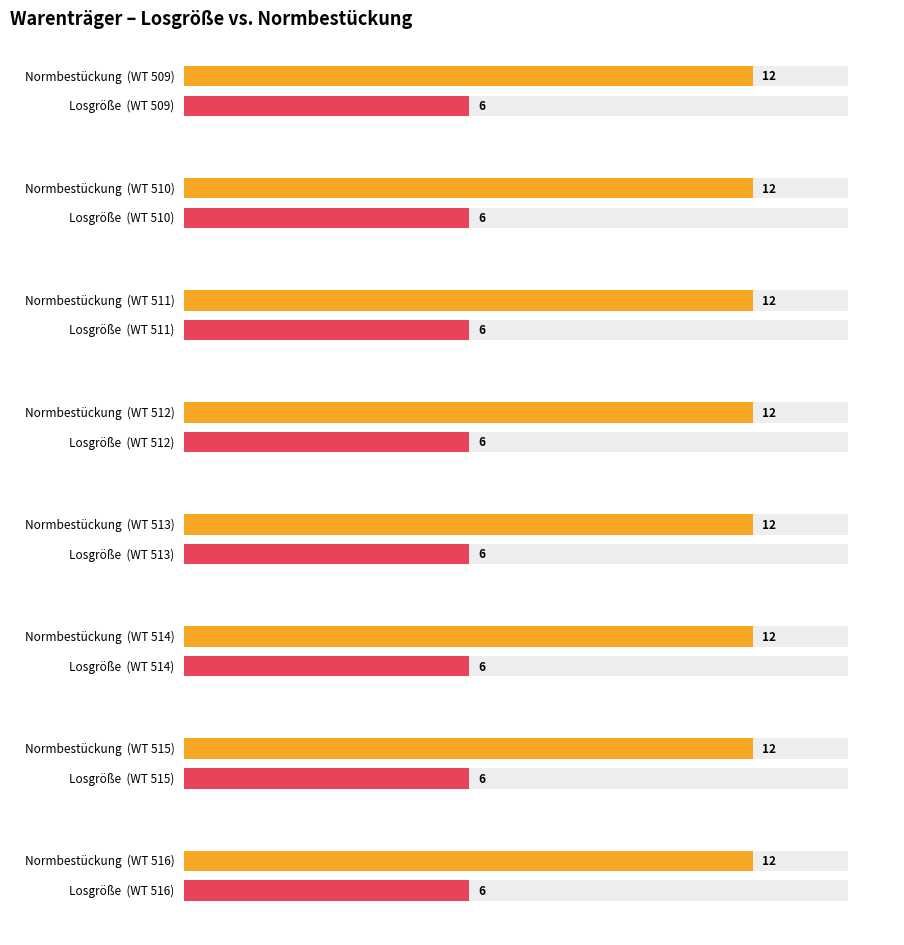

What are all the series names shown in the legend?

Normbestückung, Losgröße